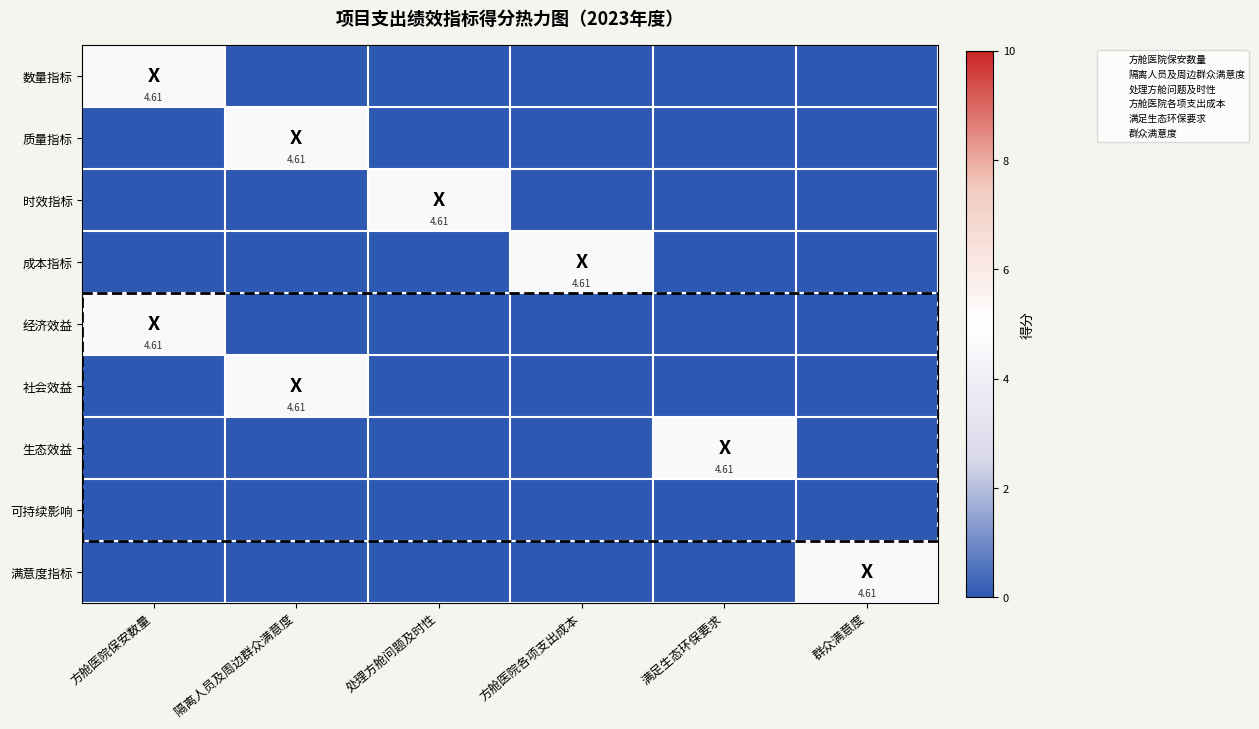

How many values in 生态效益 are above zero?

1